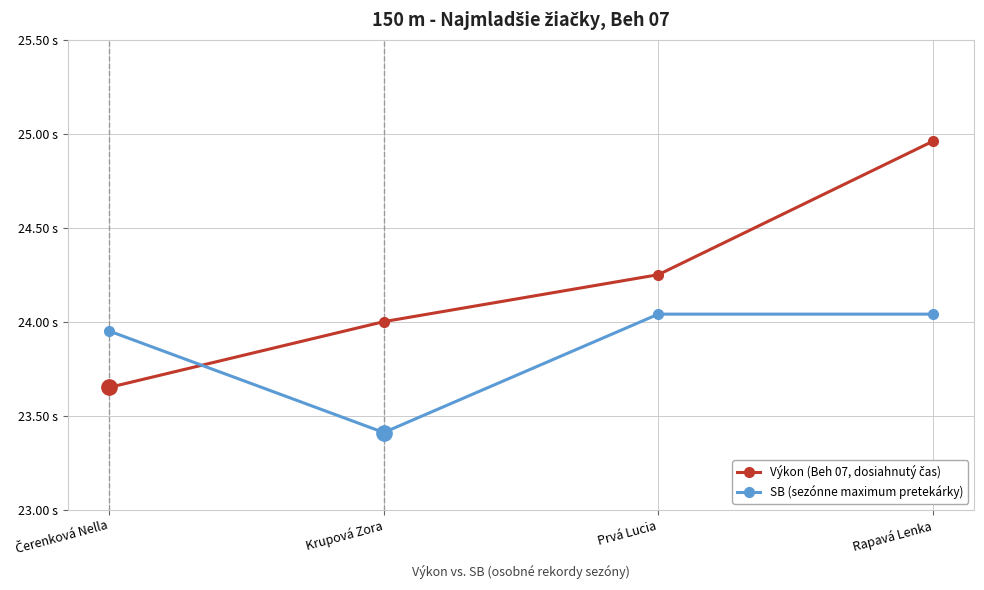

Rank the series by their maximum value, from highest to lowest.

Výkon (Beh 07, dosiahnutý čas), SB (sezónne maximum pretekárky)